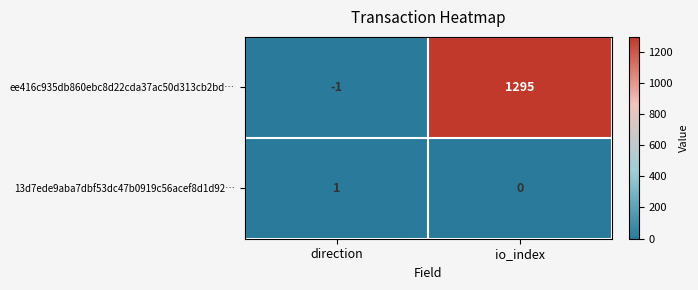

At how many categories does at least one series exceed 671?

1